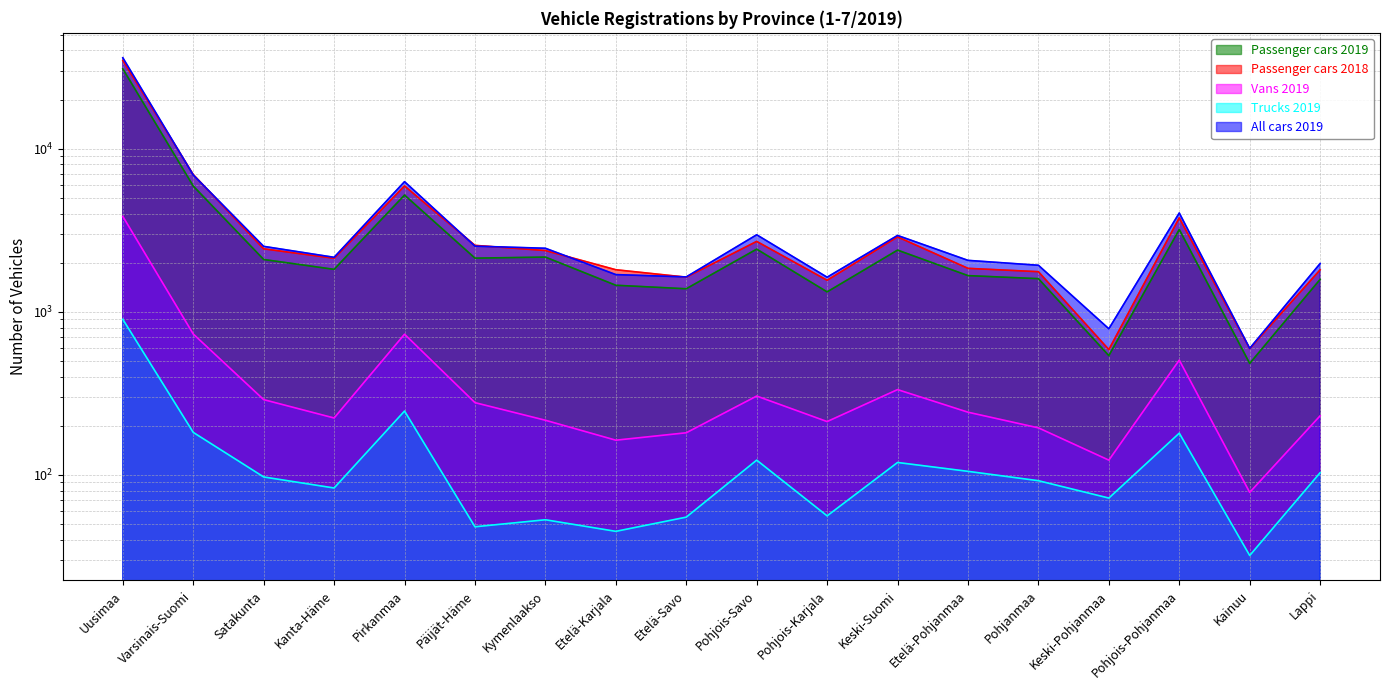

How many values in the Passenger cars 2019 series exceed 2091?

8